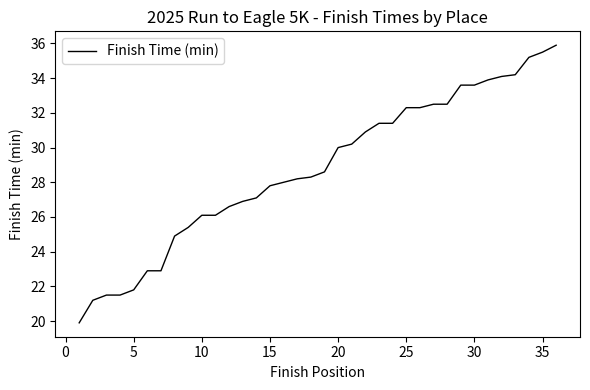

What is the greatest value displayed?

35.9